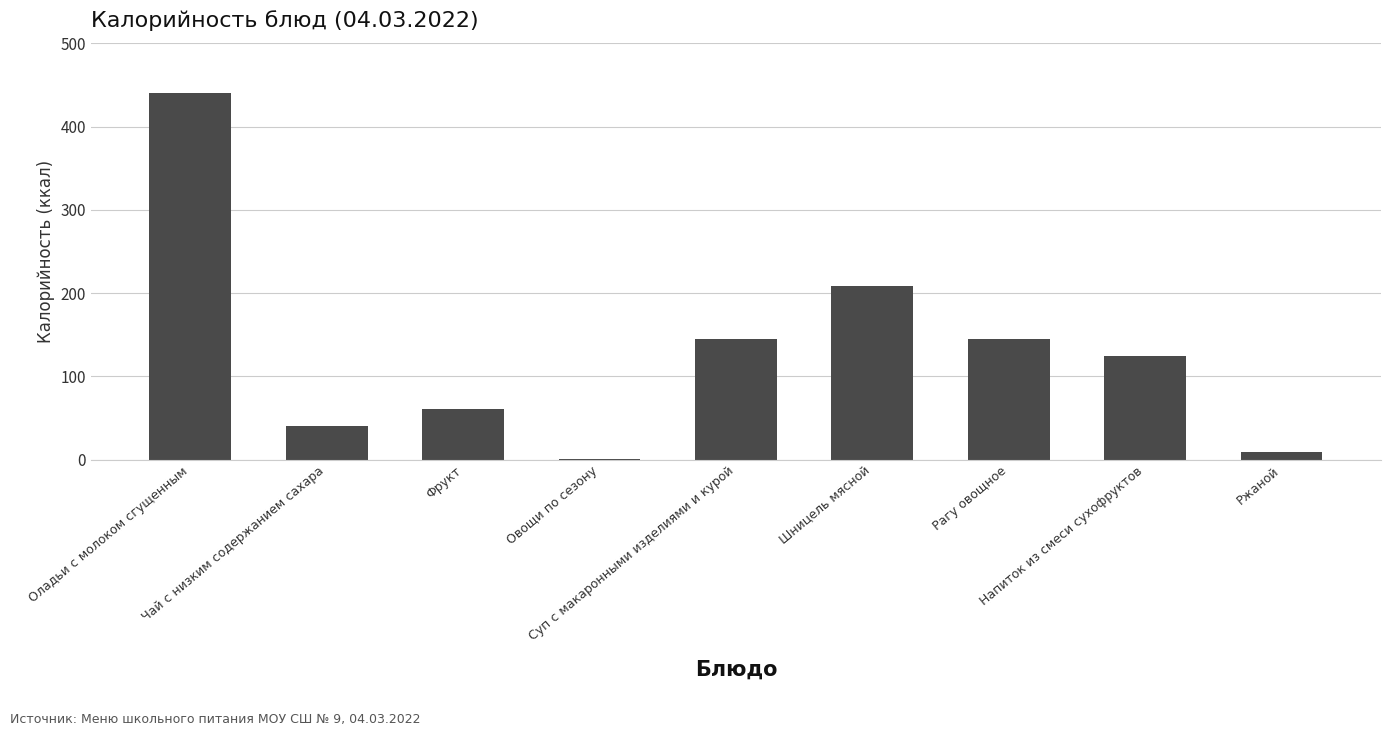

Are the bars horizontal?

No